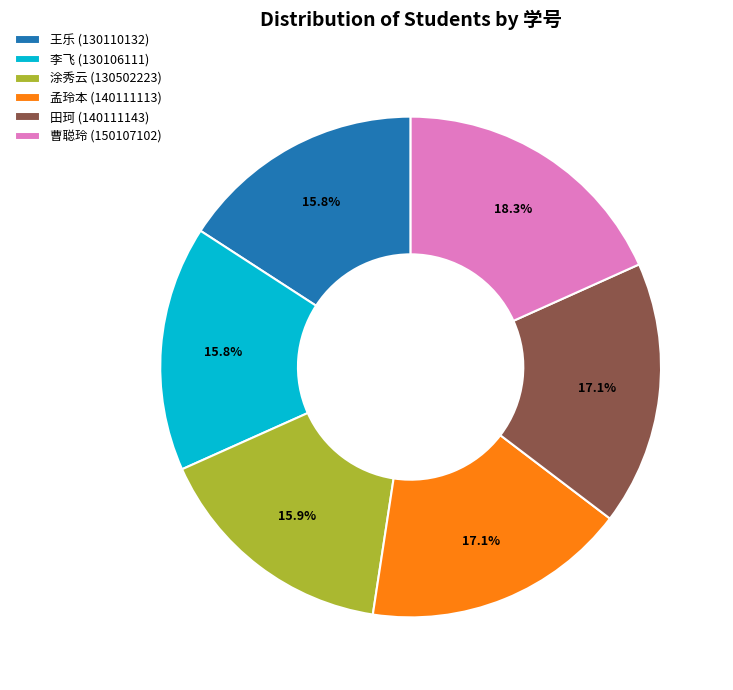

To the nearest percent, what portion does 田珂 represent?

17%